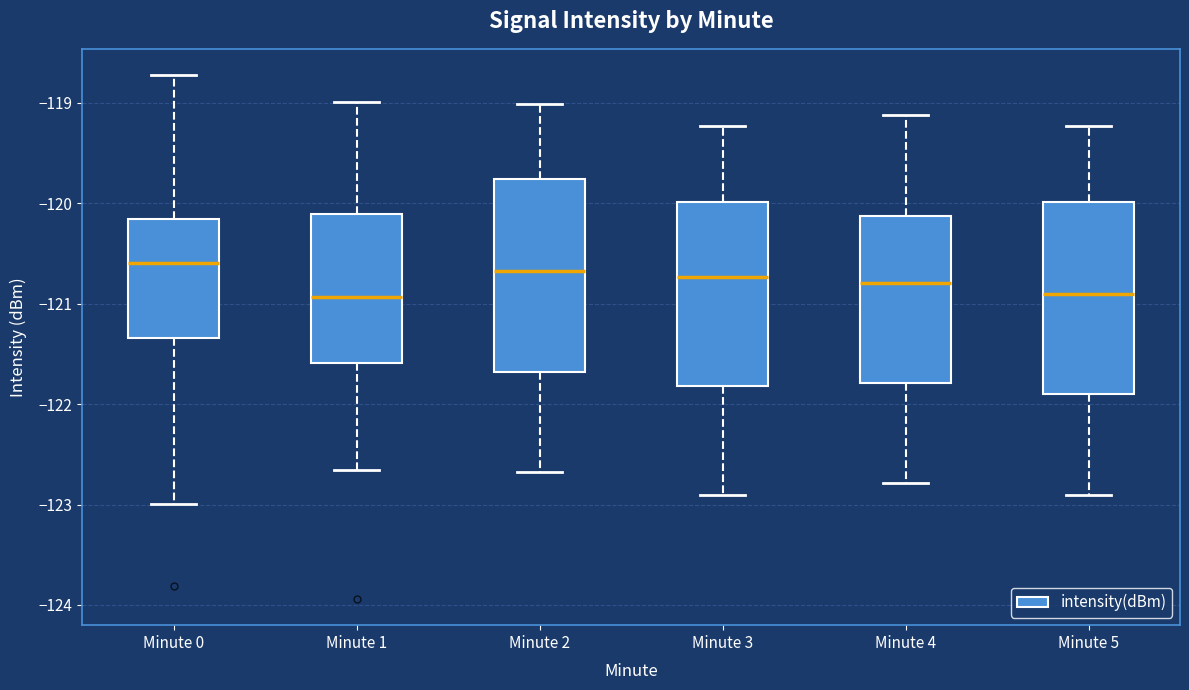

Reading left to right, read every box against the y-axis: the position of its median line, the range the box covers, and the ends of its whiskers. The values are not printed on the chart, so give them approximately, as read against the axis.

Minute 0: median -120.6, box -121.3 to -120.2, whiskers -123.0 to -118.7
Minute 1: median -120.9, box -121.6 to -120.1, whiskers -122.7 to -119.0
Minute 2: median -120.7, box -121.7 to -119.8, whiskers -122.7 to -119.0
Minute 3: median -120.7, box -121.8 to -120.0, whiskers -122.9 to -119.2
Minute 4: median -120.8, box -121.8 to -120.1, whiskers -122.8 to -119.1
Minute 5: median -120.9, box -121.9 to -120.0, whiskers -122.9 to -119.2